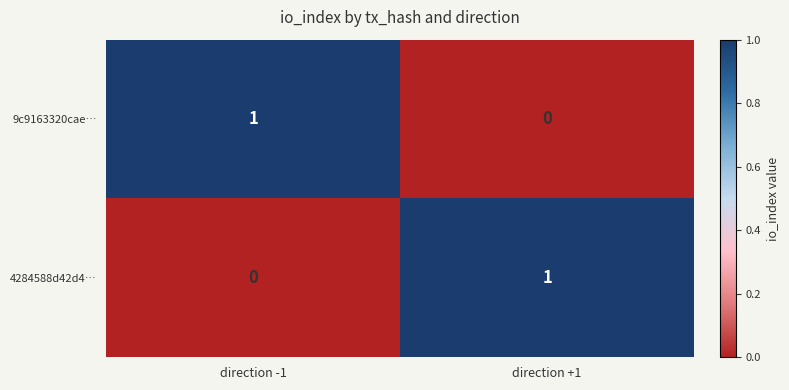

At which label is 9c9163320cae… closest to 0?

direction +1